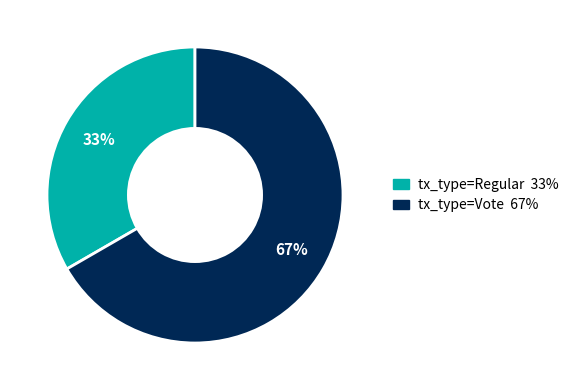

Rank the categories by value from lowest to highest.

tx_type=Regular, tx_type=Vote